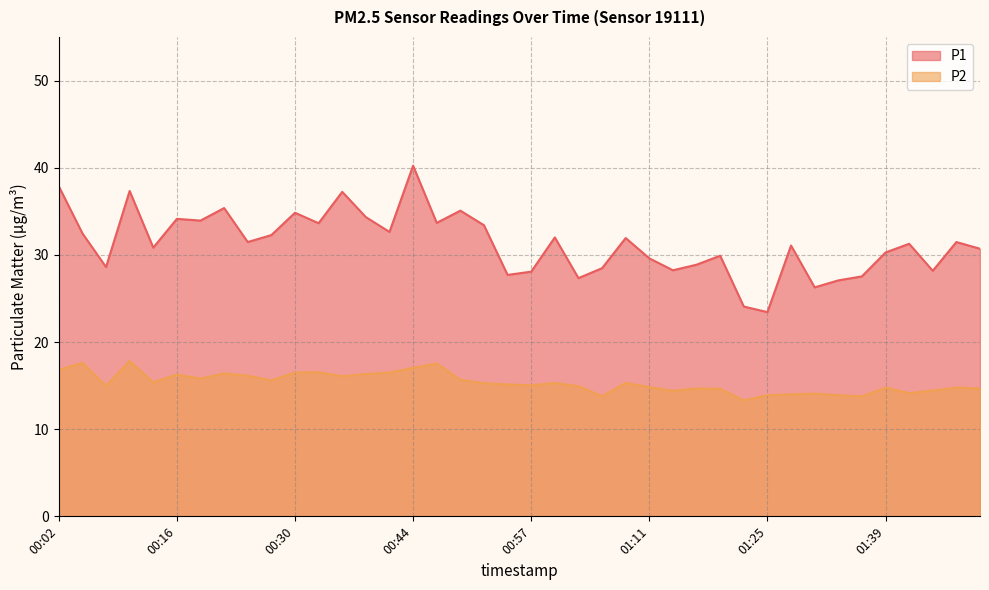

True or false: P2 and P1 intersect in this chart.

False